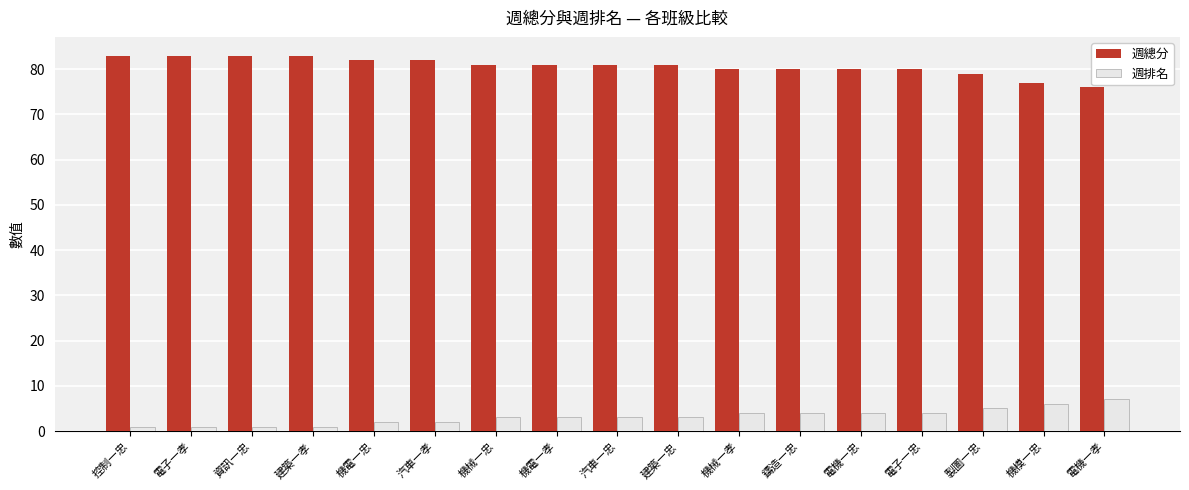

What is the value of the 週總分 bar at the 6th from the left?

82